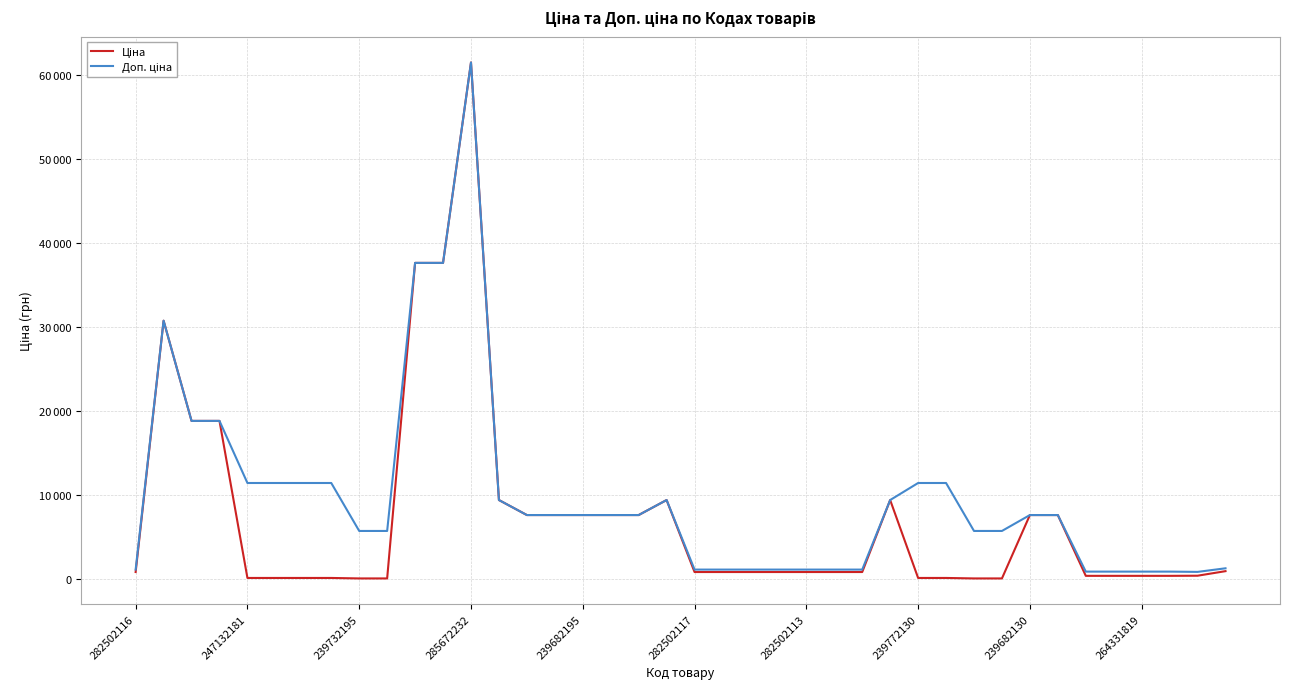

What is the minimum value for Доп. ціна?

835.0